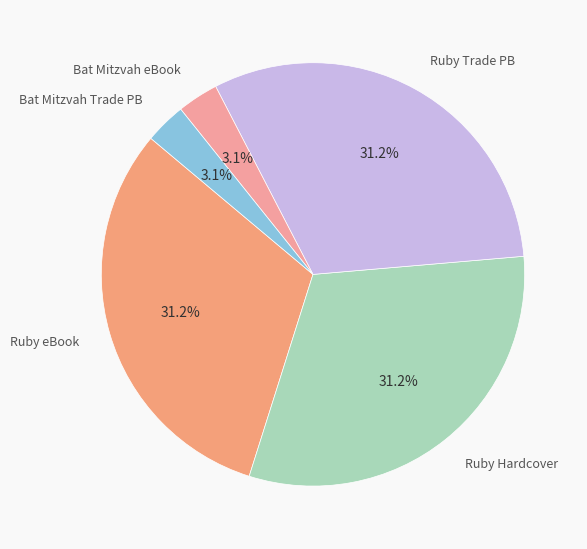

Combined, do Ruby Hardcover and Bat Mitzvah Trade PB account for over 50%?

No